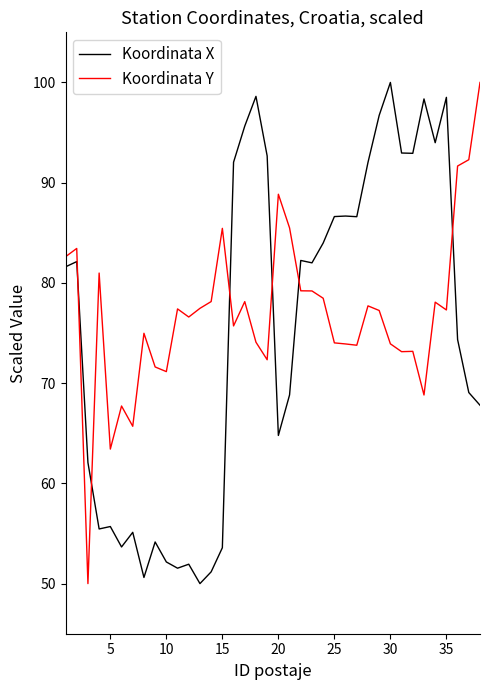

What is the lowest value of the Koordinata X series?

50.0